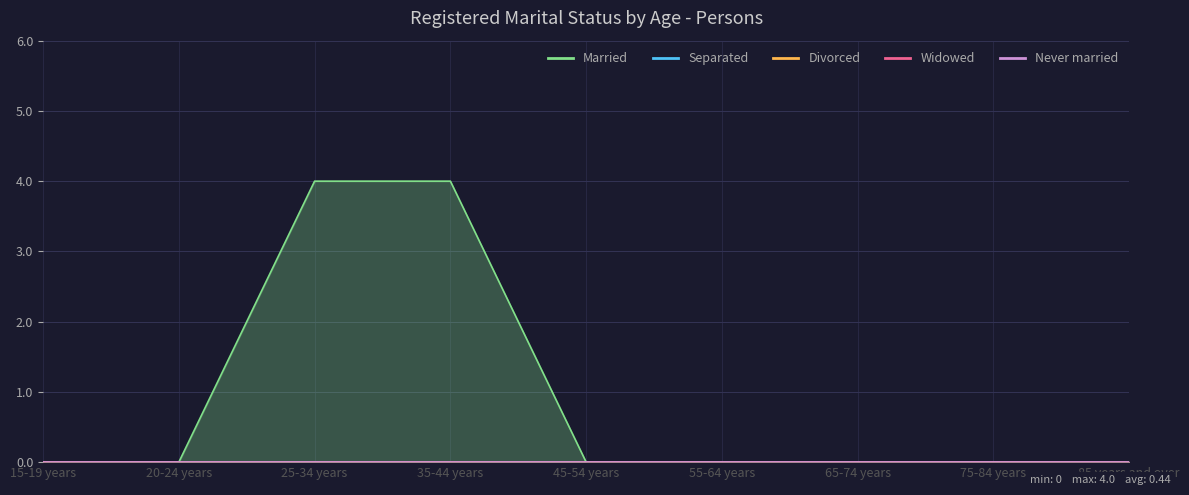

At how many categories does at least one series exceed 3?

2